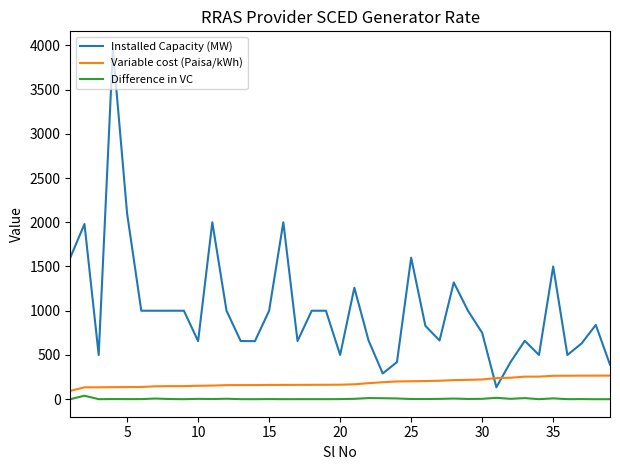

True or false: Variable cost (Paisa/kWh) and Difference in VC intersect in this chart.

False